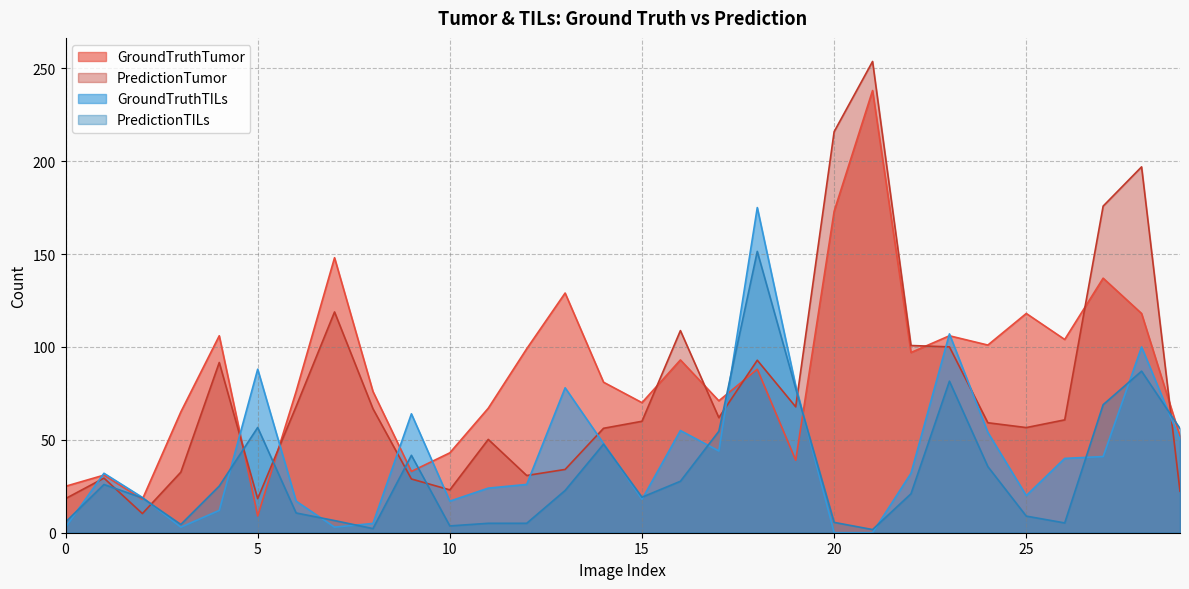

How many lines are shown in the chart?

4